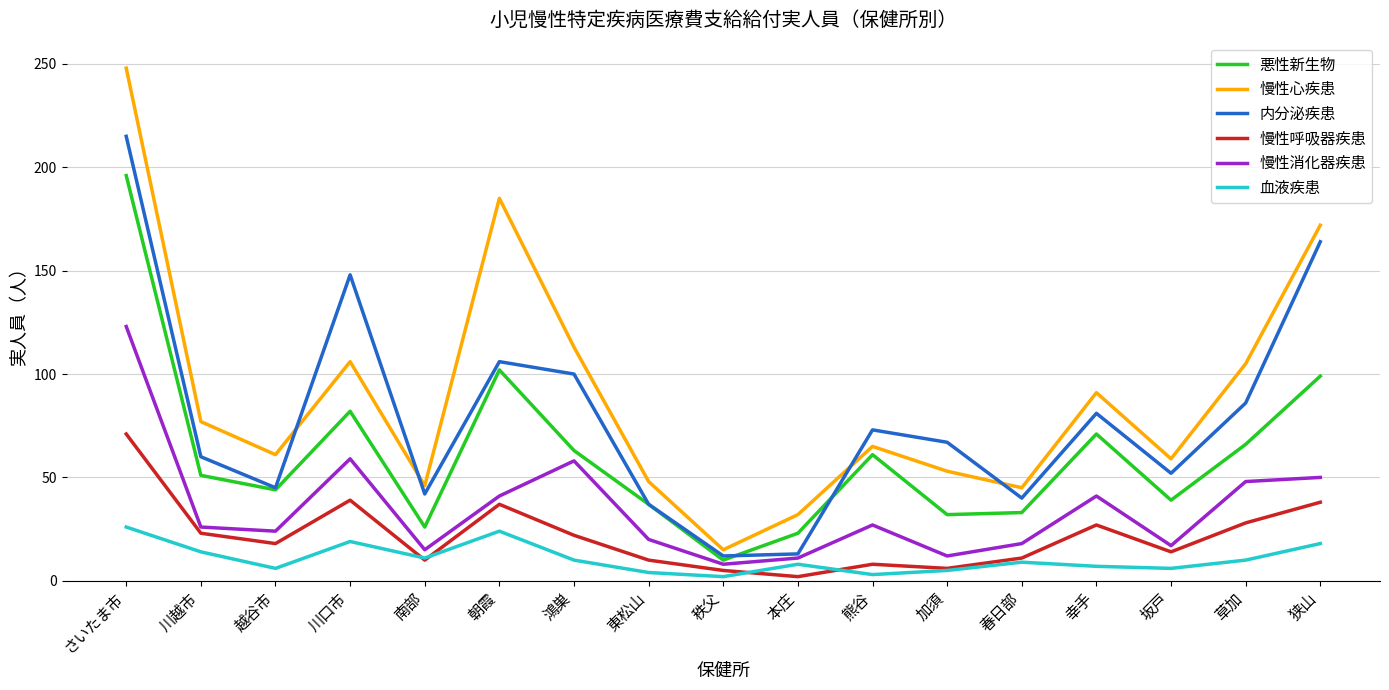

Is the value of 慢性消化器疾患 at さいたま市 greater than the value of 内分泌疾患 at さいたま市?

No